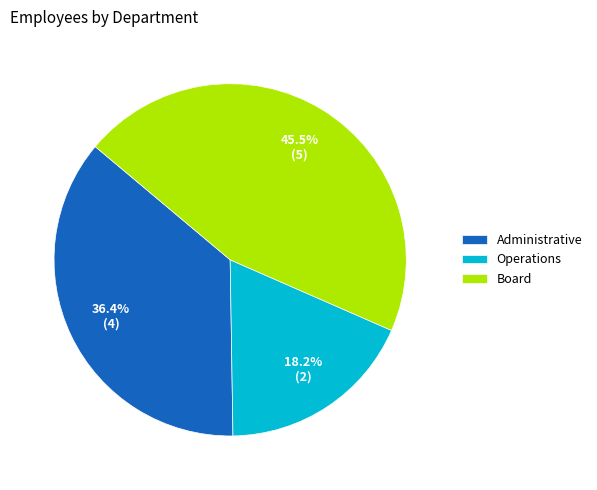

Combined, do Board and Administrative account for over 50%?

Yes